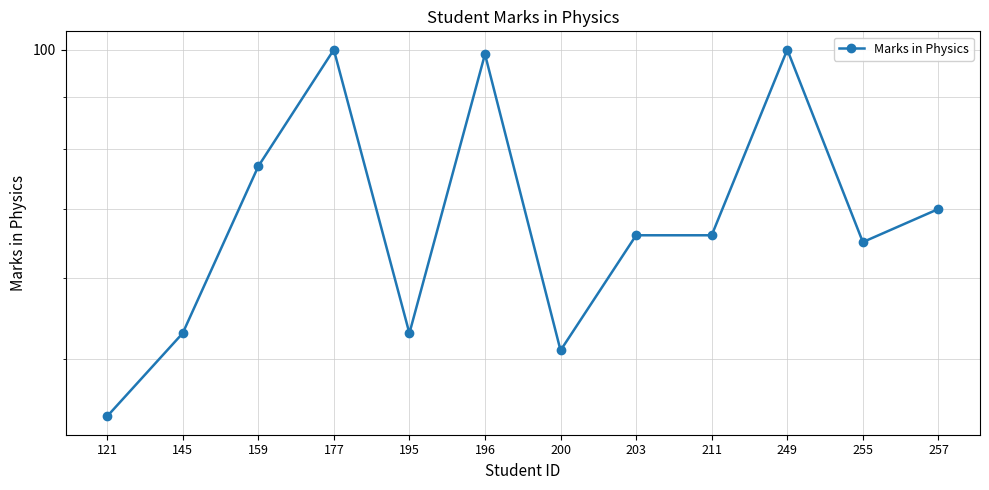

What is the value of the 10th point from the left?

100